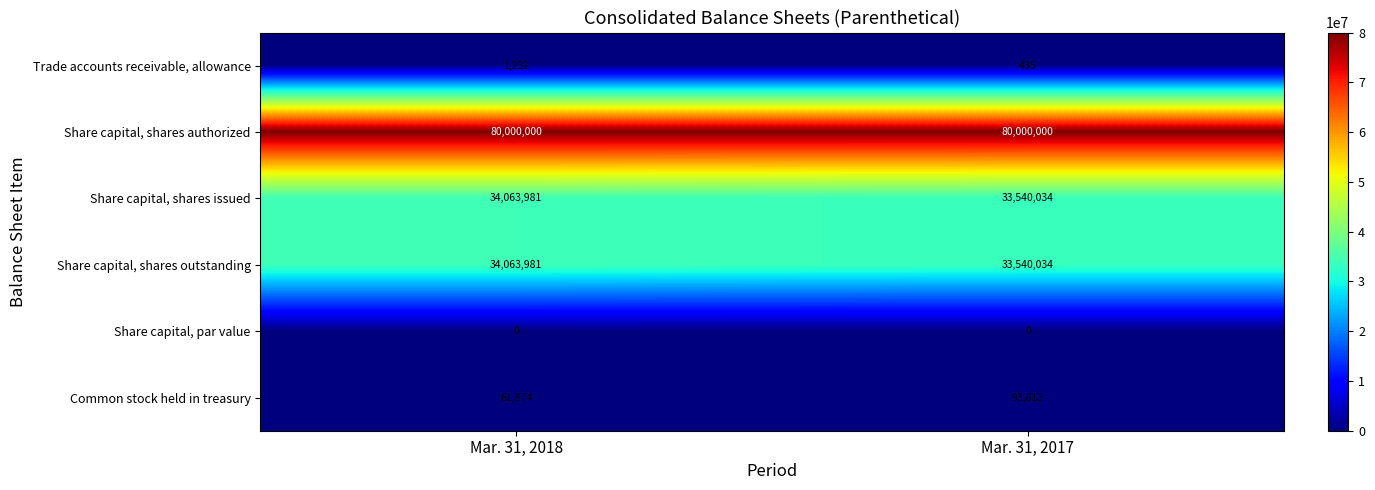

List the labels in order of Common stock held in treasury value, smallest first.

Mar. 31, 2018, Mar. 31, 2017